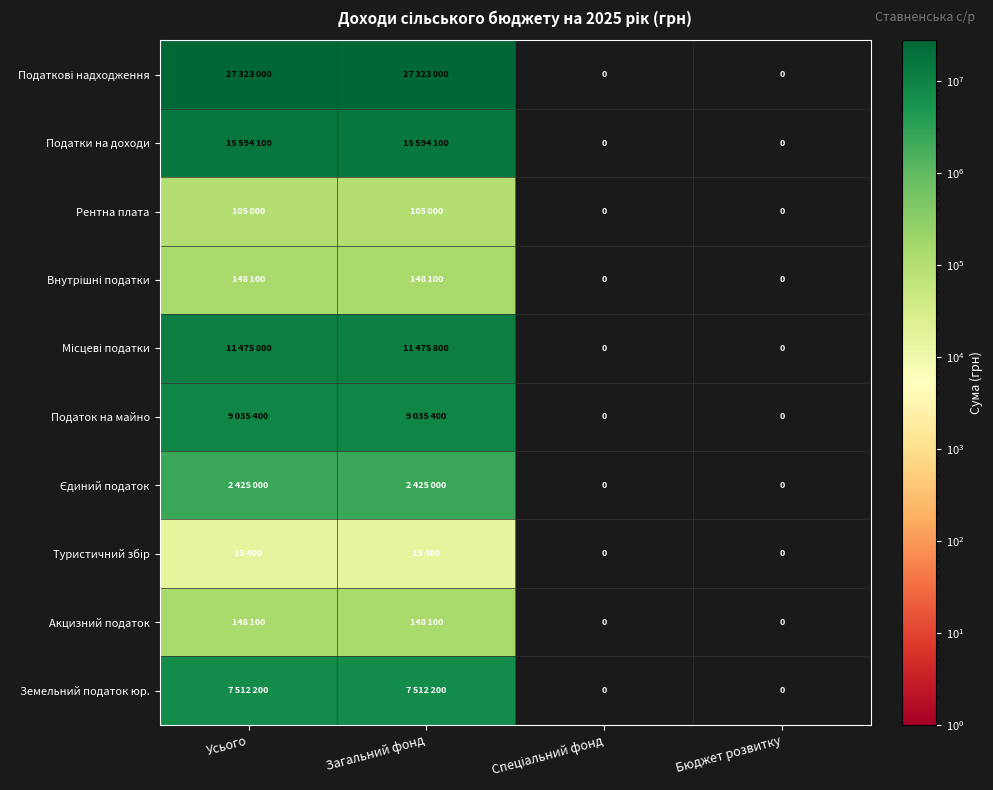

True or false: Внутрішні податки has a value of 148100 at Усього.

True